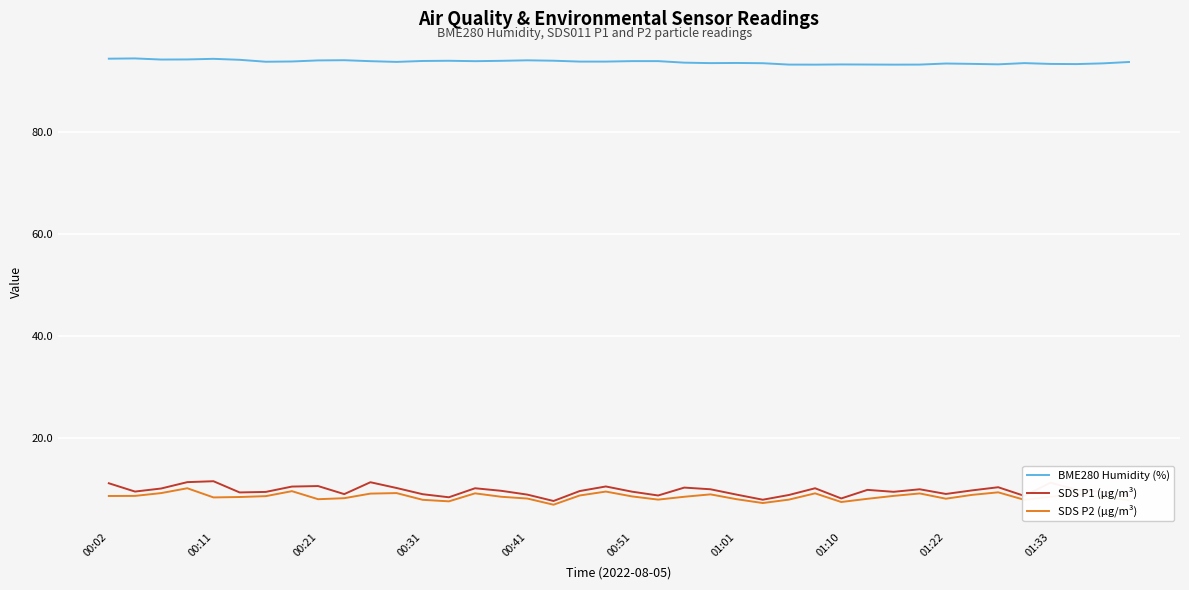

What is the difference between the maximum and minimum values in the SDS P2 (µg/m³) series?

3.2